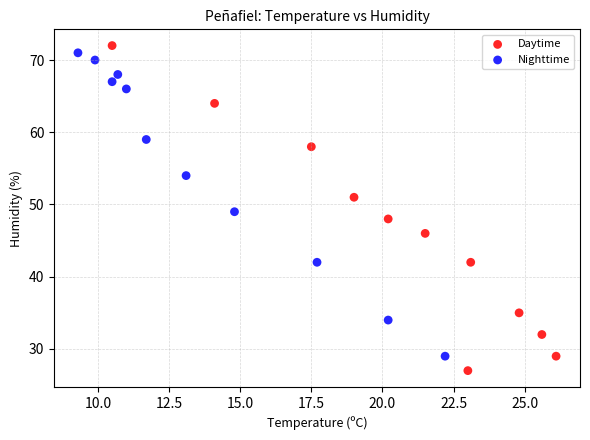

Which series has the largest Y range (max minus min)?

Daytime